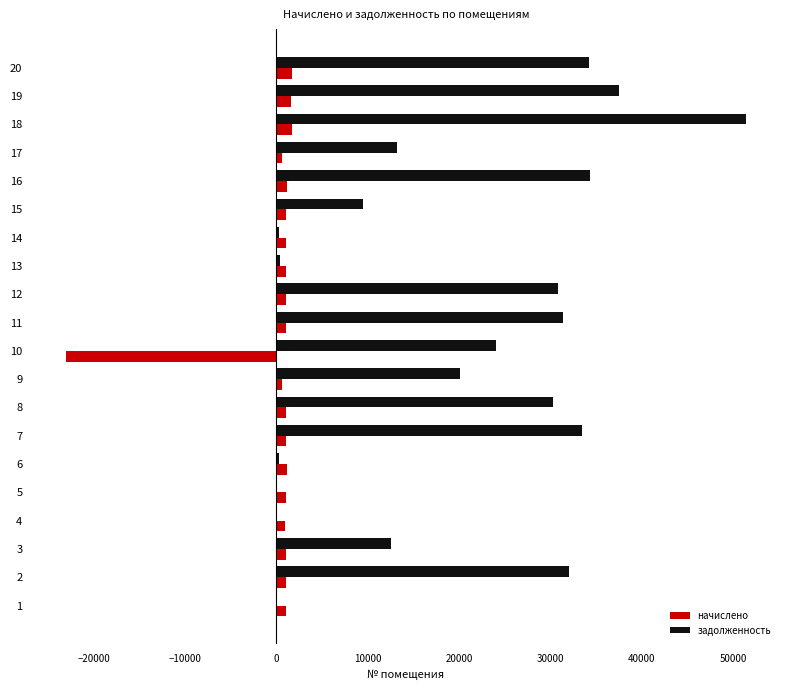

Between 2 and 4, which series saw the biggest shift?

задолженность